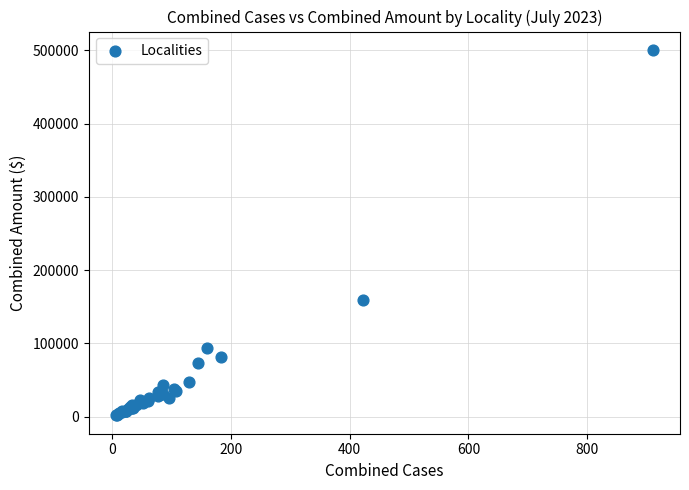

What Y value in the scatter plot is closest to 251261?

158845.0